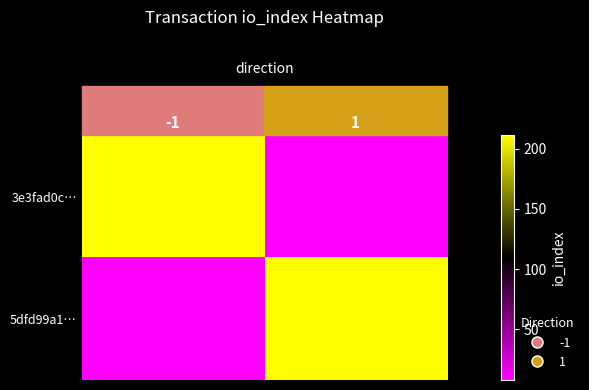

What is the total value across all series at 1?

219